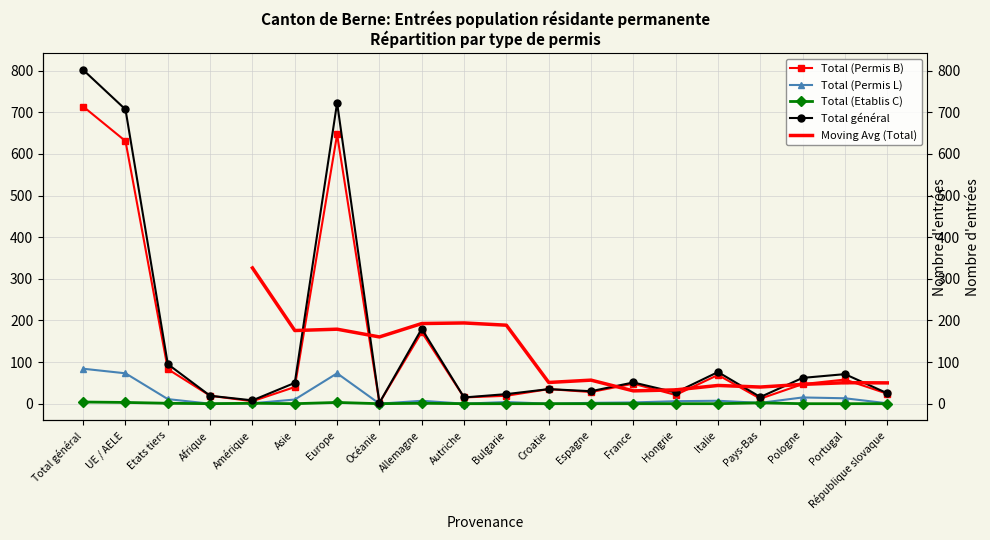

Is the value of Total général at Hongrie greater than the value of Total (Etablis C) at Espagne?

Yes